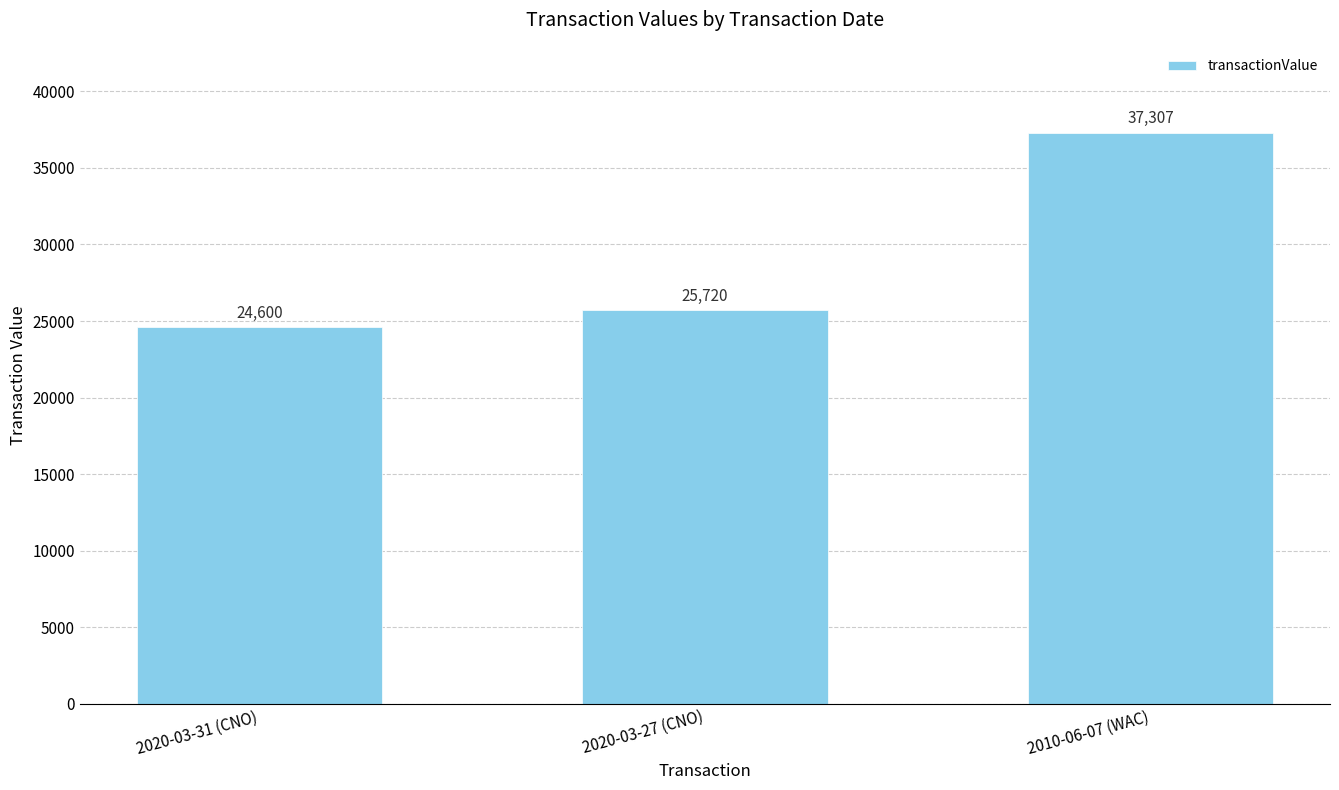

What is the difference between the maximum and minimum values?

12707